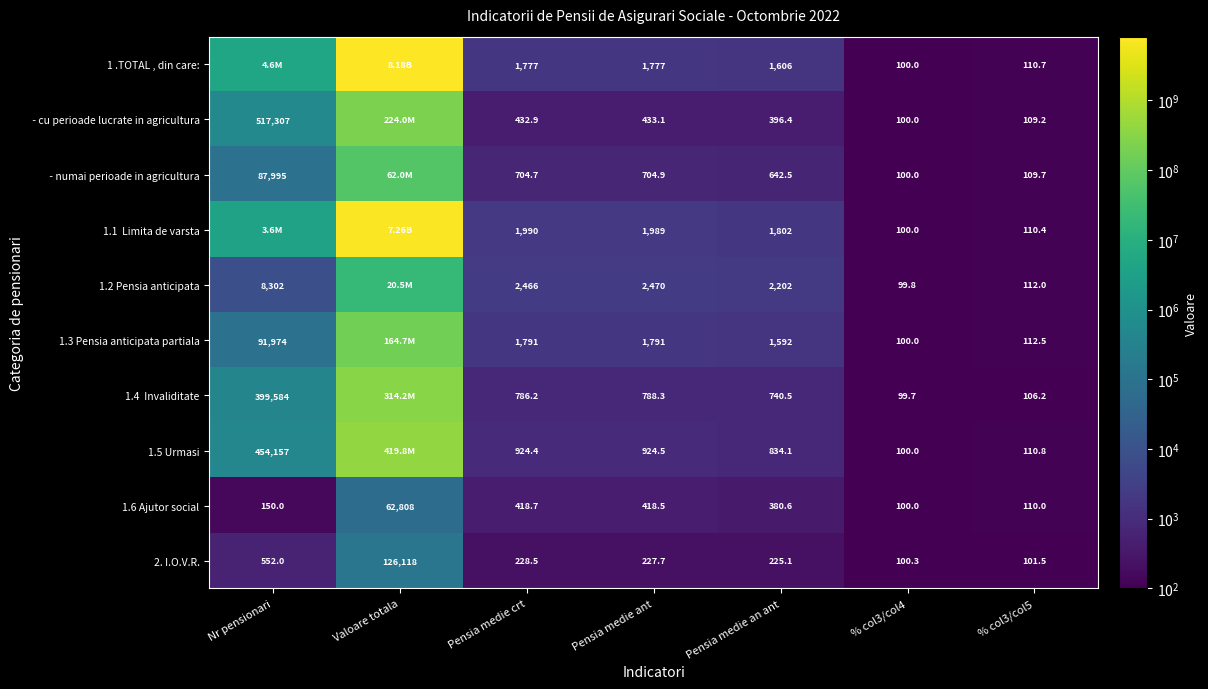

Where does the 1.6 Ajutor social series first go above 380?

Valoare totala